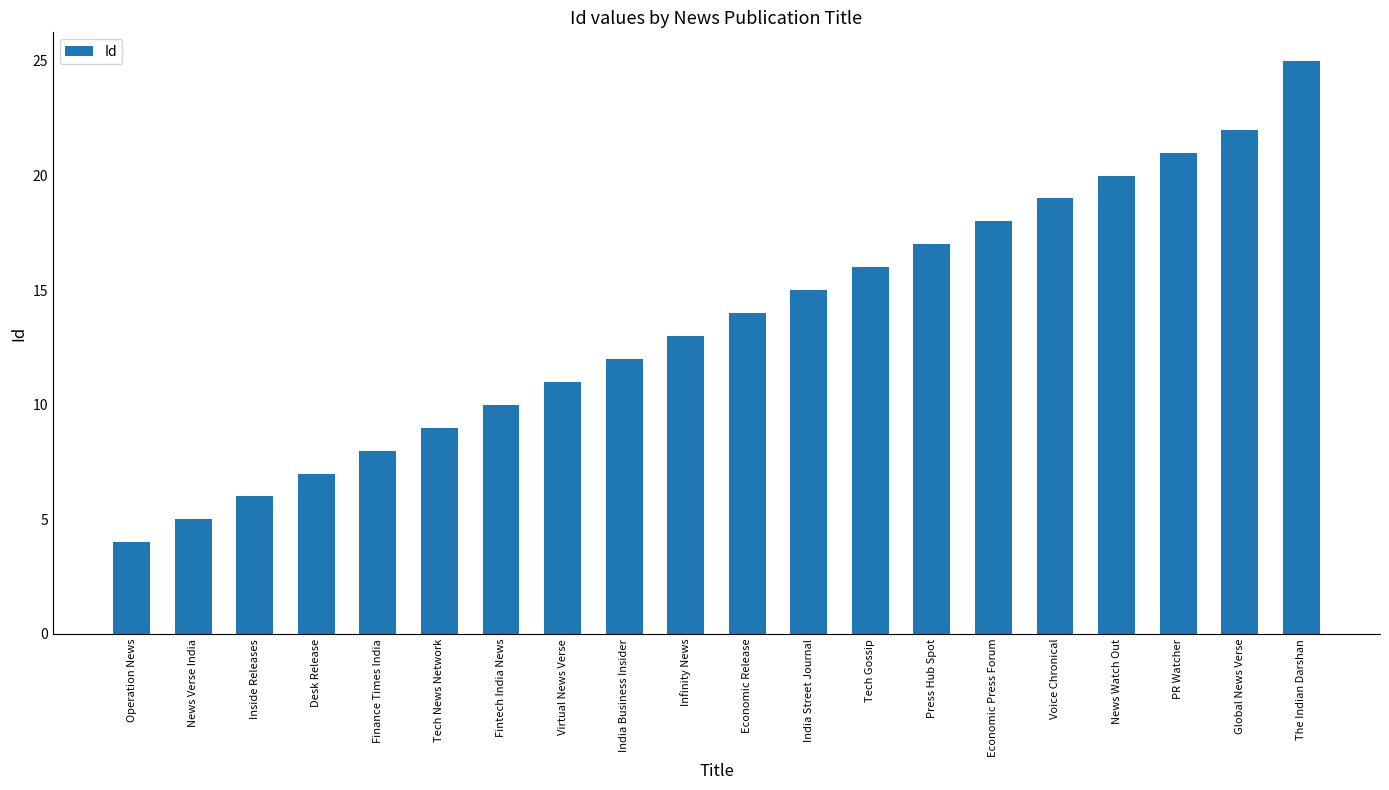

The chart shows a value of 8 at Finance Times India. True or false?

True